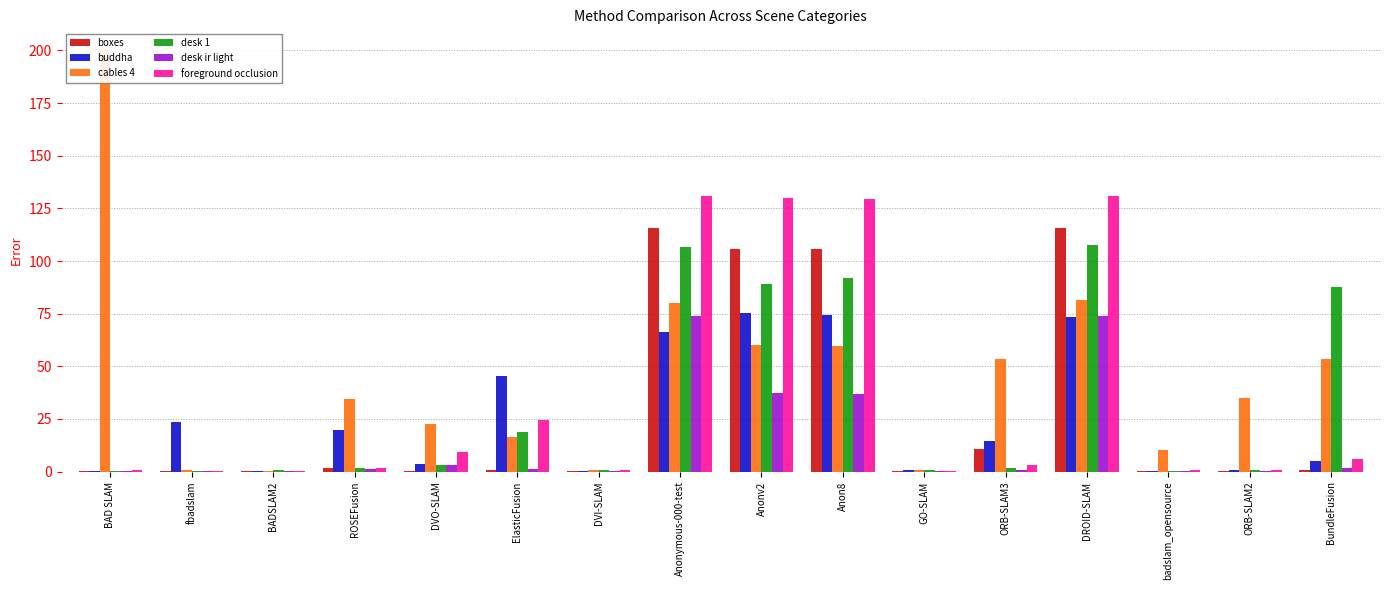

Reading left to right, what are all the values shown in this chart?

boxes: 0.2	0.2	0.2	1.5	0.5	0.8	0.3	115.8	105.5	105.6	0.3	11.0	115.9	0.2	0.5	0.7
buddha: 0.3	23.4	0.2	19.9	3.5	45.2	0.3	66.2	75.1	74.5	0.6	14.7	73.3	0.3	0.9	4.9
cables 4: 200.0	0.6	0.3	34.3	22.8	16.7	0.7	80.2	60.2	59.6	0.8	53.7	81.5	10.4	35.0	53.2
desk 1: 0.5	0.5	0.6	1.9	3.0	19.0	0.6	106.5	89.1	91.8	0.8	1.6	107.8	0.5	0.8	87.5
desk ir light: 0.1	0.3	0.2	1.1	3.2	1.4	0.1	74.1	37.5	37.1	0.2	0.8	74.1	0.1	0.2	1.9
foreground occlusion: 1.0	0.5	0.5	1.5	9.2	24.5	0.6	131.0	129.8	129.6	0.5	3.3	130.8	0.9	0.6	6.2